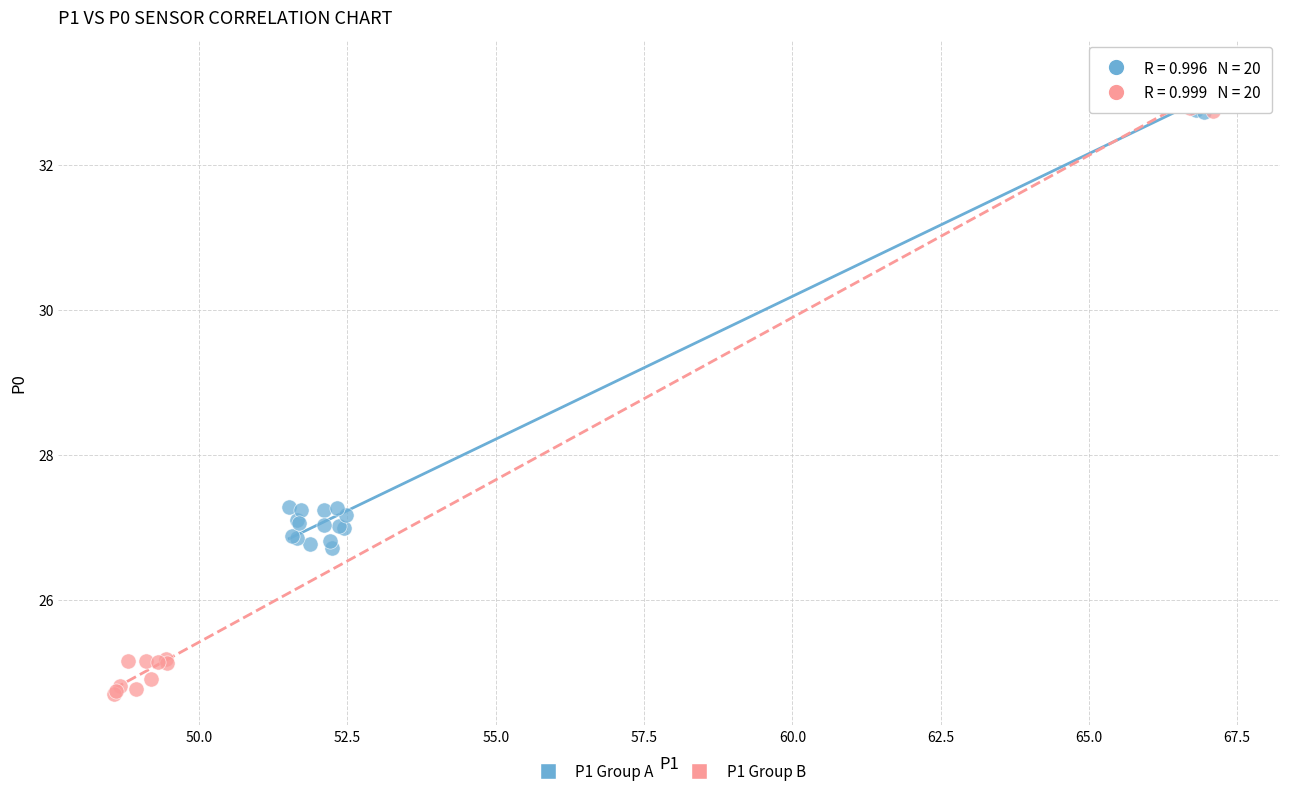

What are all the series names shown in the legend?

P1 Group A, P1 Group B